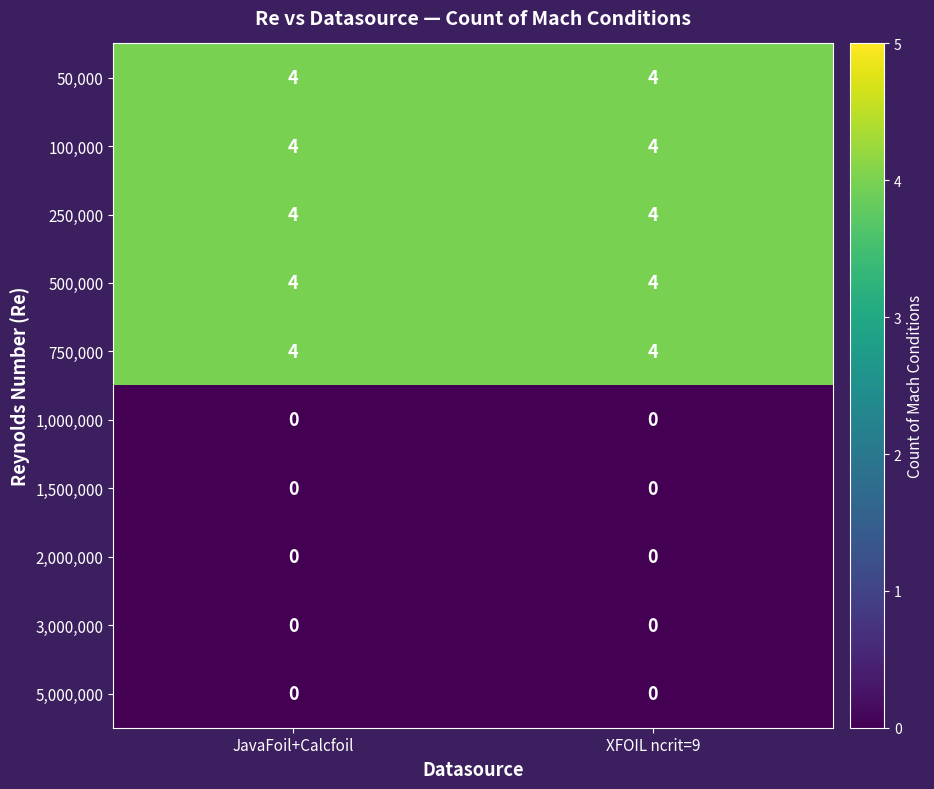

What is the spread (max minus min) of values at JavaFoil+Calcfoil?

4